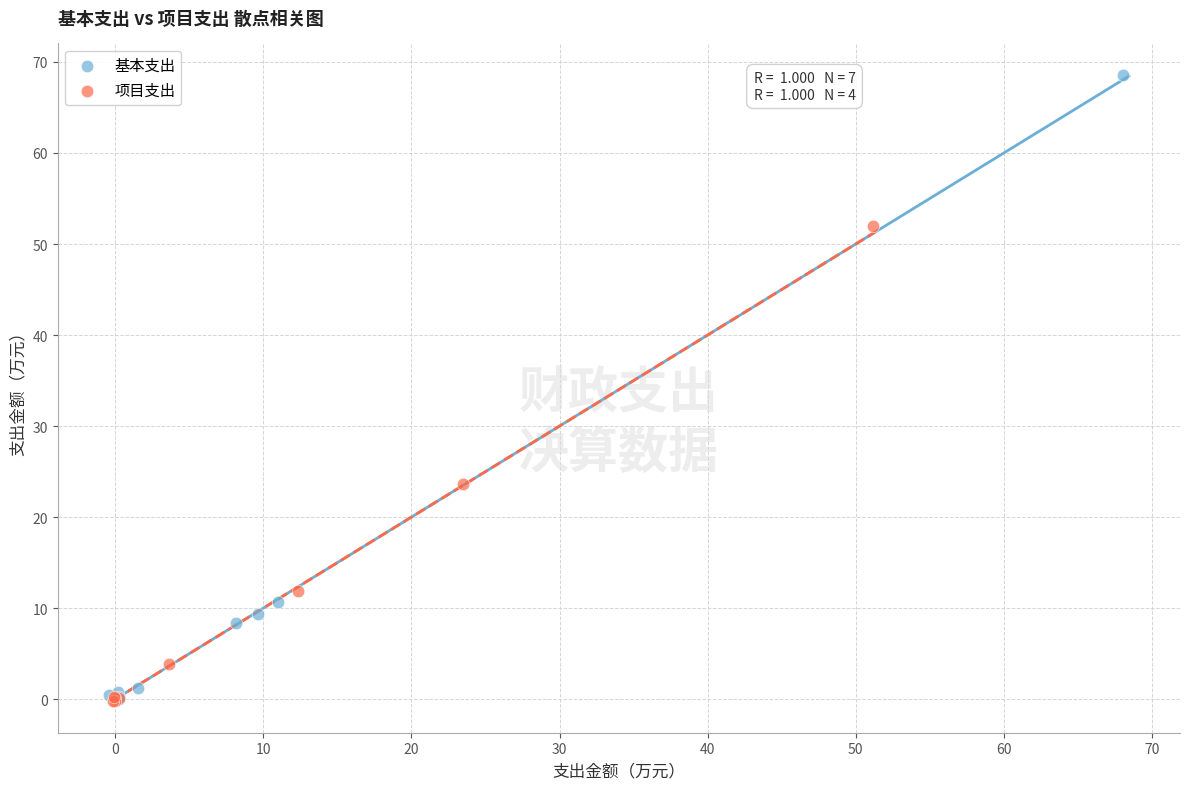

Which series reaches the maximum Y coordinate?

基本支出